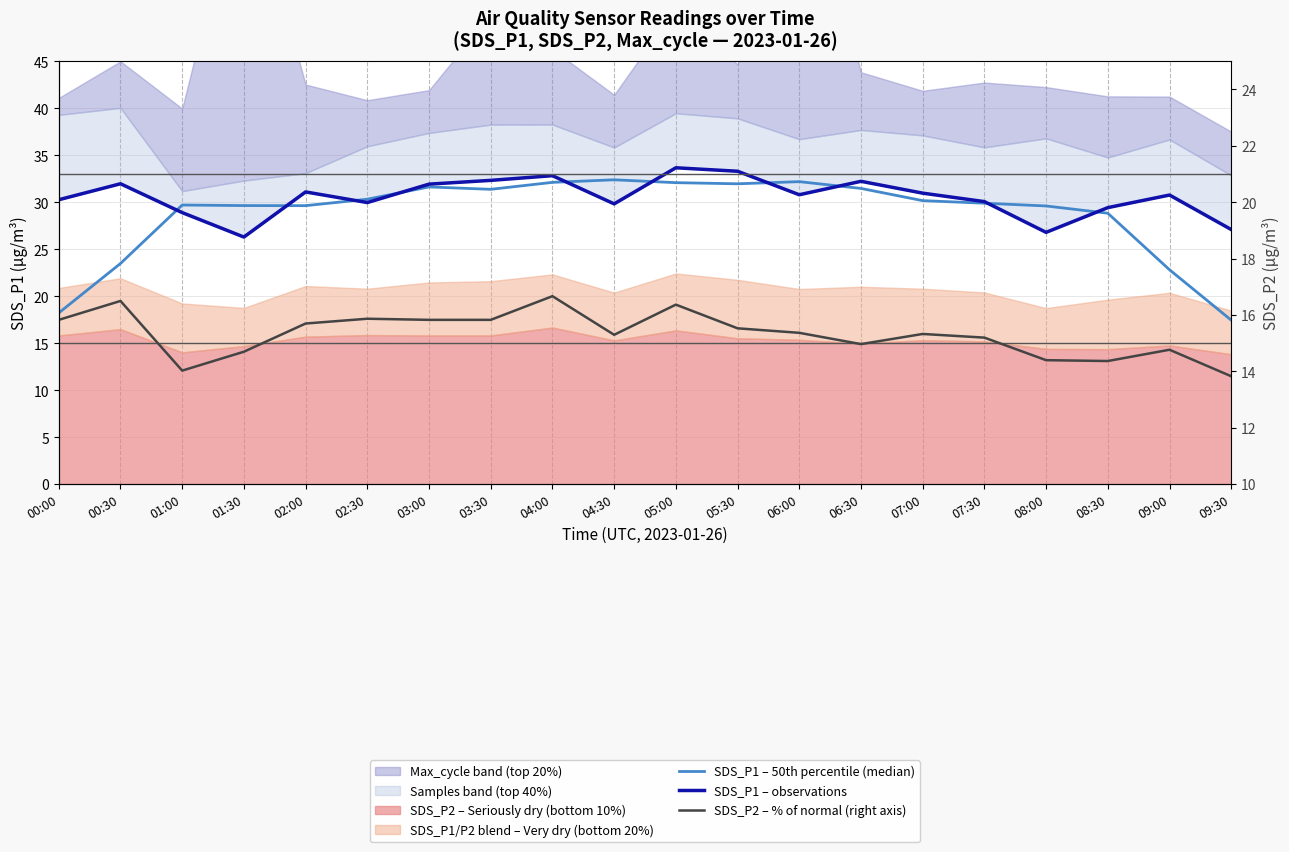

At which label is SDS_P2 – % of normal (right axis) closest to 15?

06:30